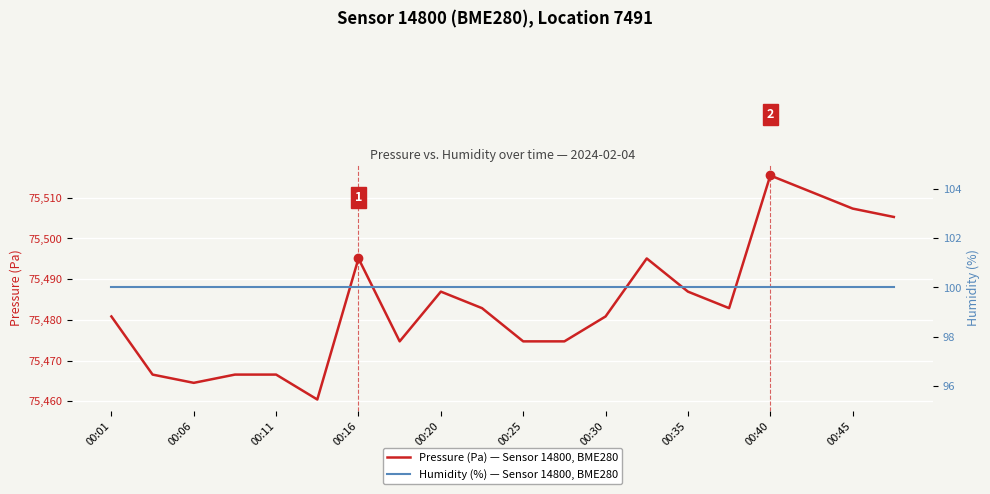

Which series has the largest range (max minus min)?

Pressure (Pa) — Sensor 14800, BME280